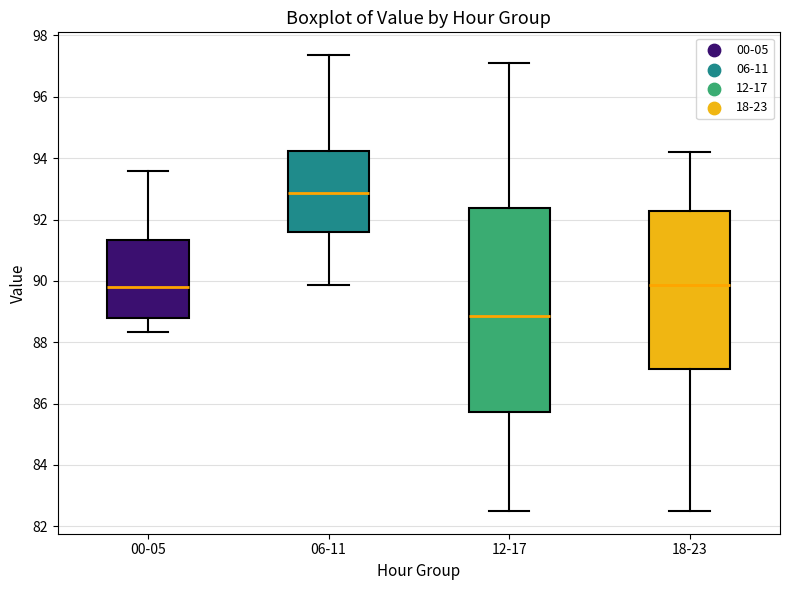

Comparing the boxes themselves (not the whiskers), which one is the tallest?

12-17